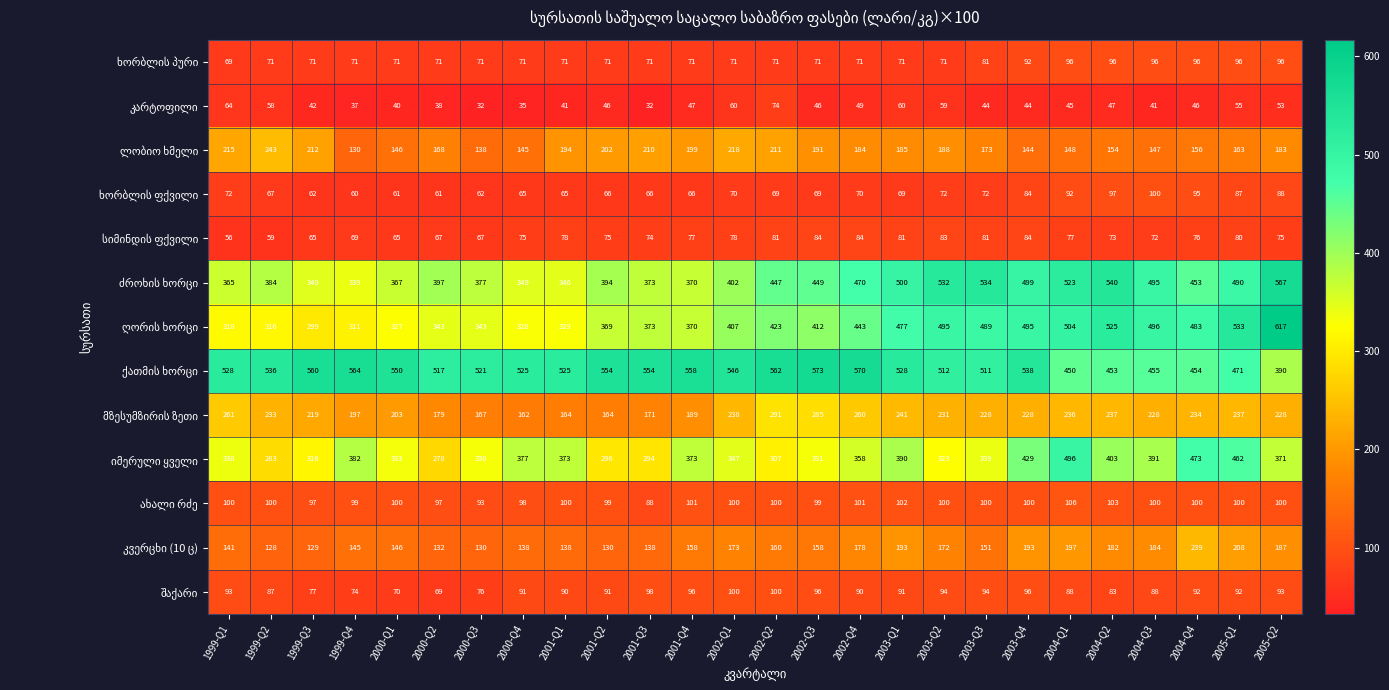

What is the difference between the highest and lowest values at 1999-Q1?

472